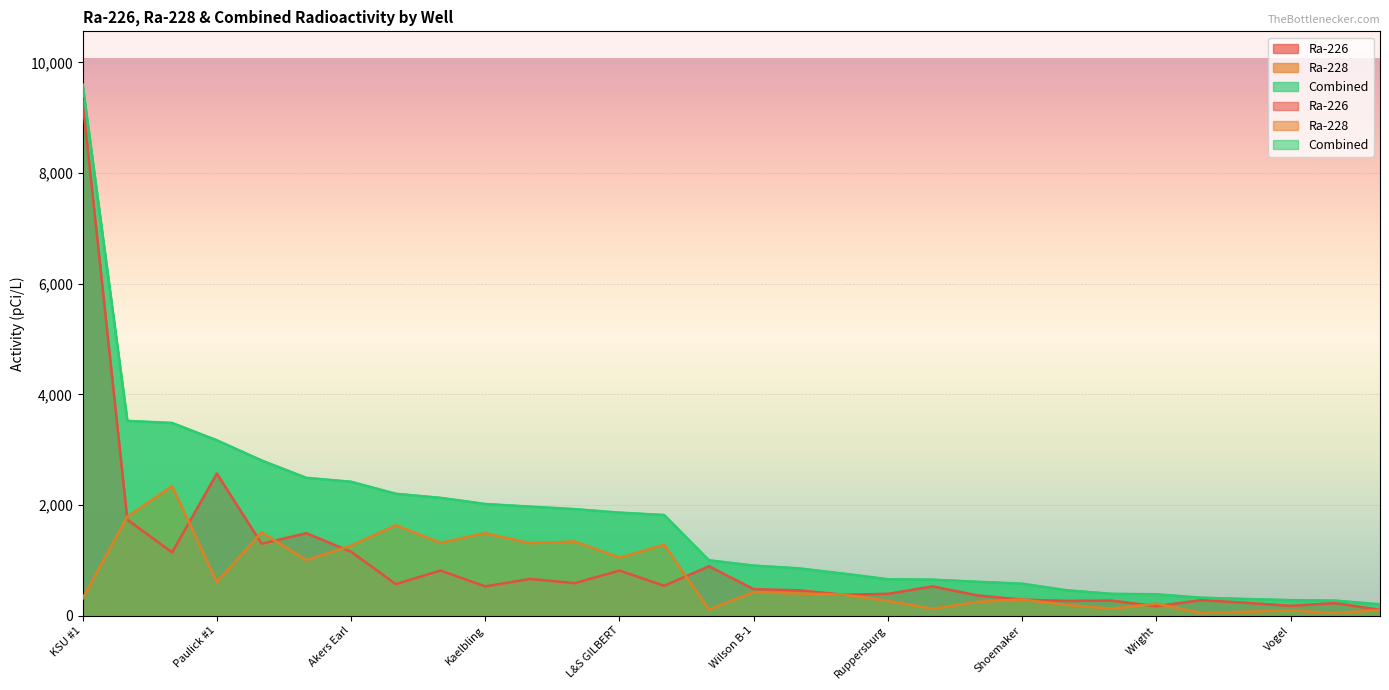

Which label corresponds to the smallest value in the chart?

Chapin